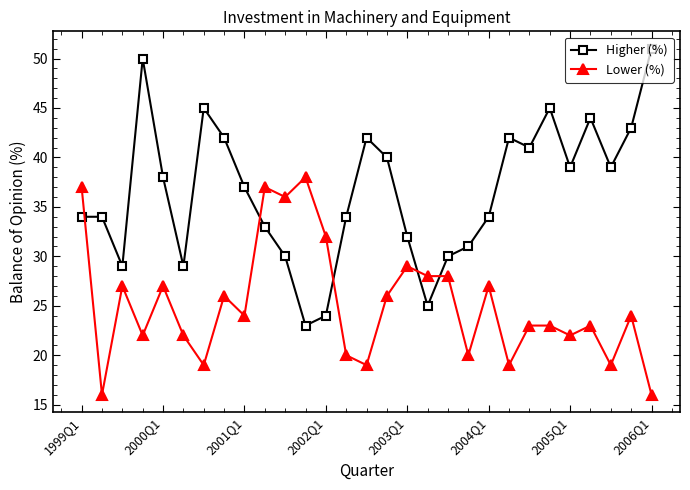

What is the highest value of the Lower (%) series?

38